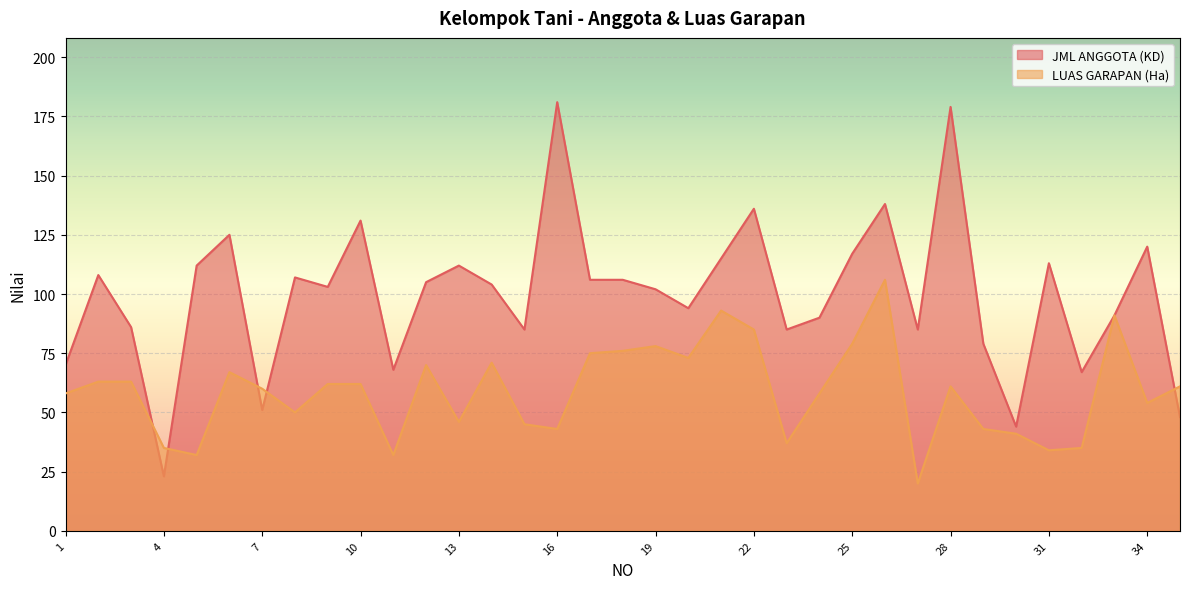

The LUAS GARAPAN (Ha) series shows 25 at 22. True or false?

False